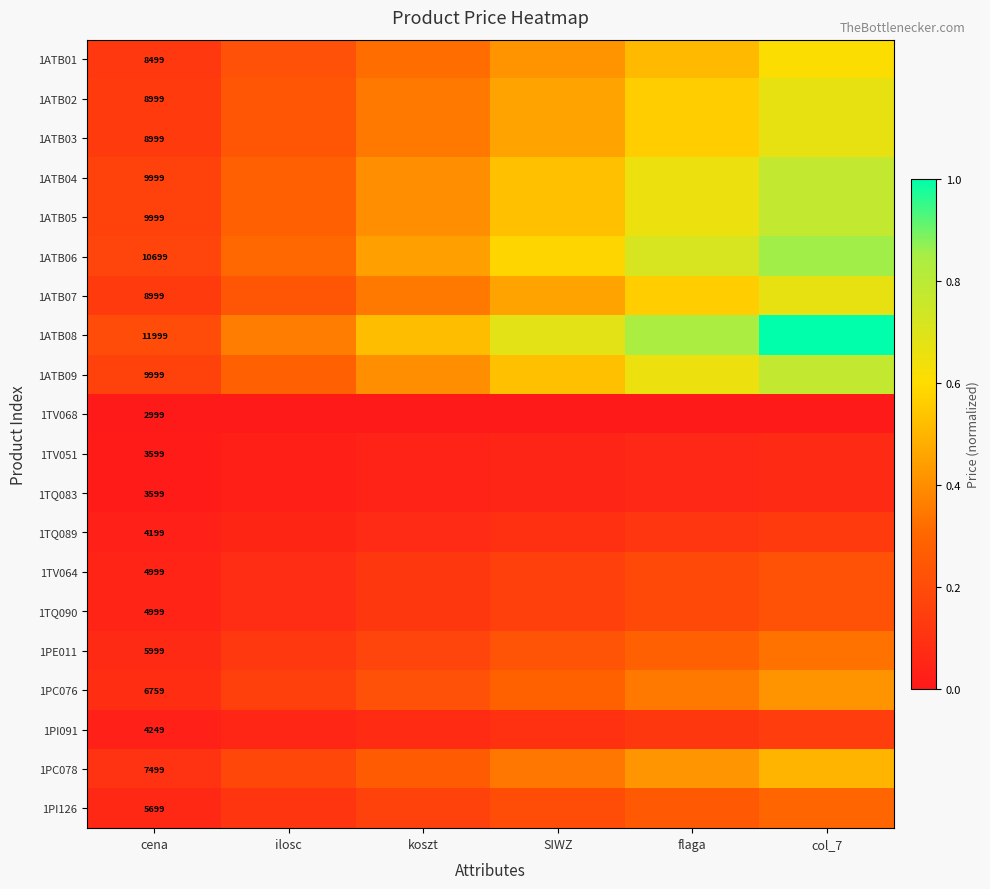

Which series has the largest range (max minus min)?

1ATB08